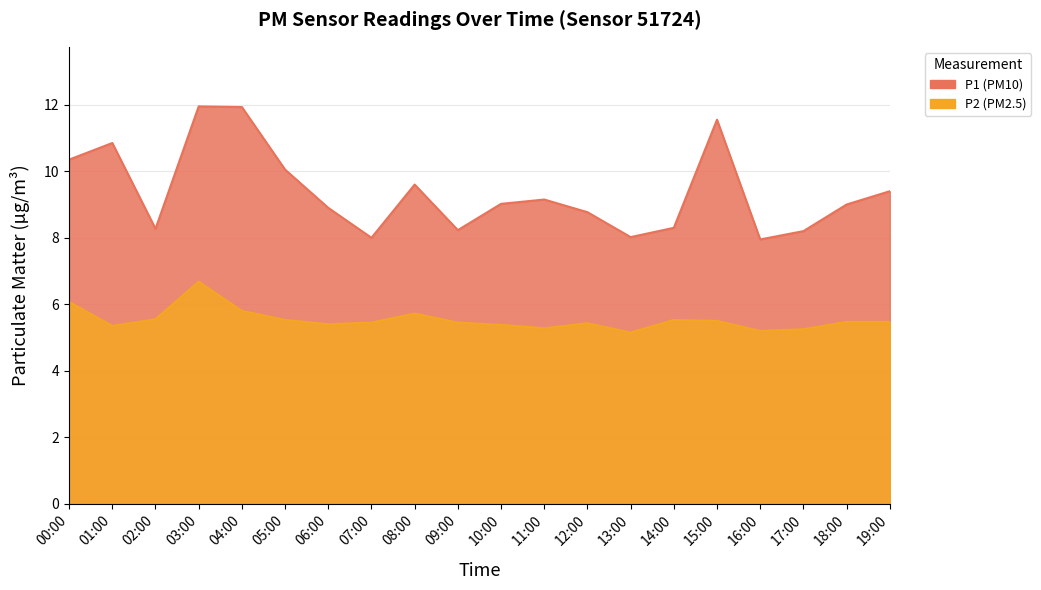

What is the label of the 8th point from the right?

12:00